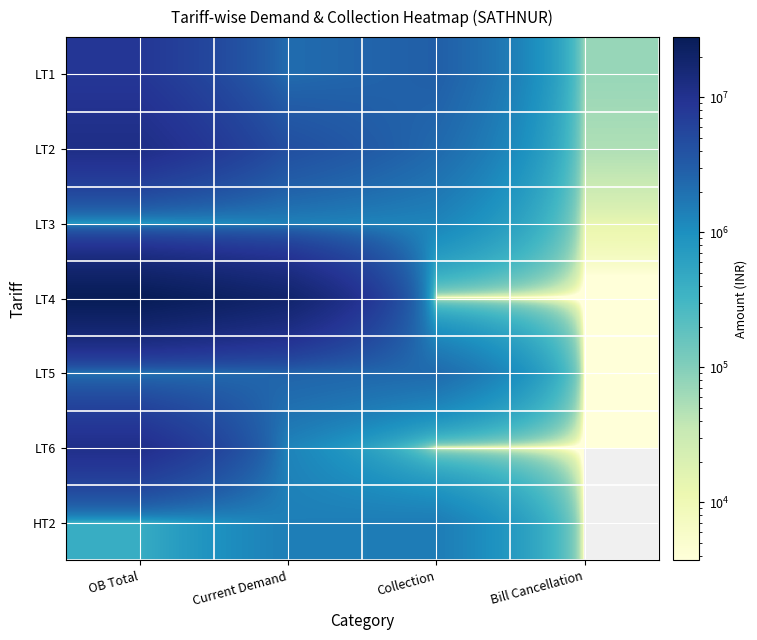

Which series has the largest total across all categories?

LT4